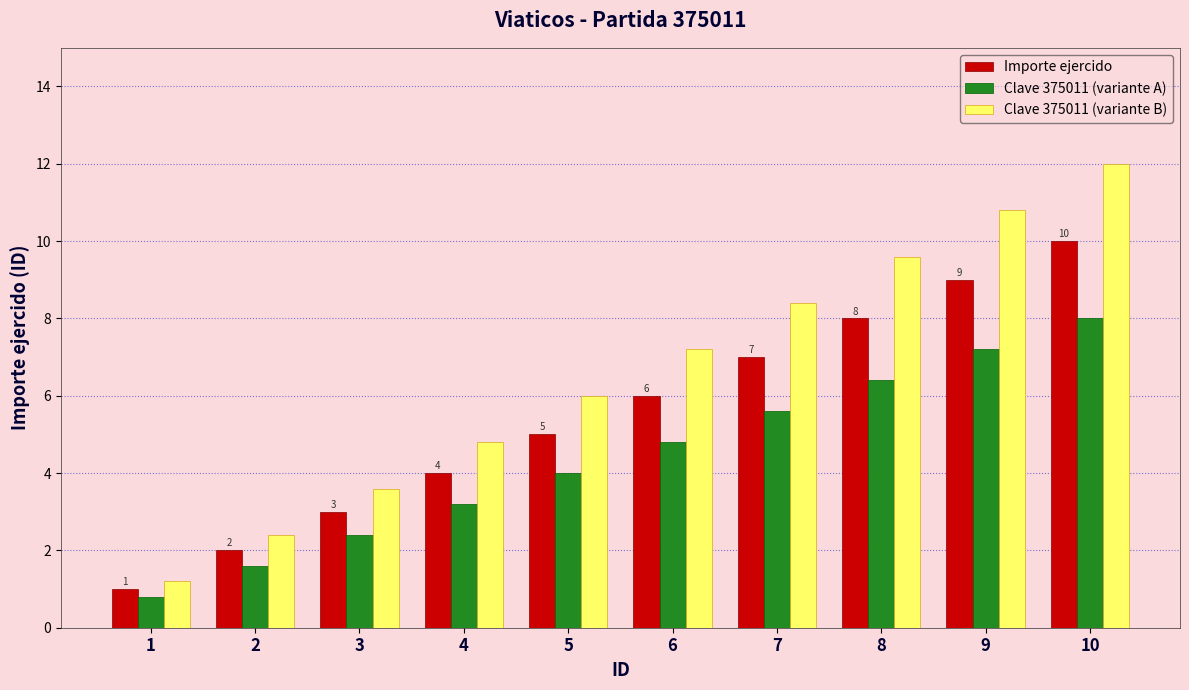

True or false: Clave 375011 (variante B) has a value of 4.8 at 4.

True